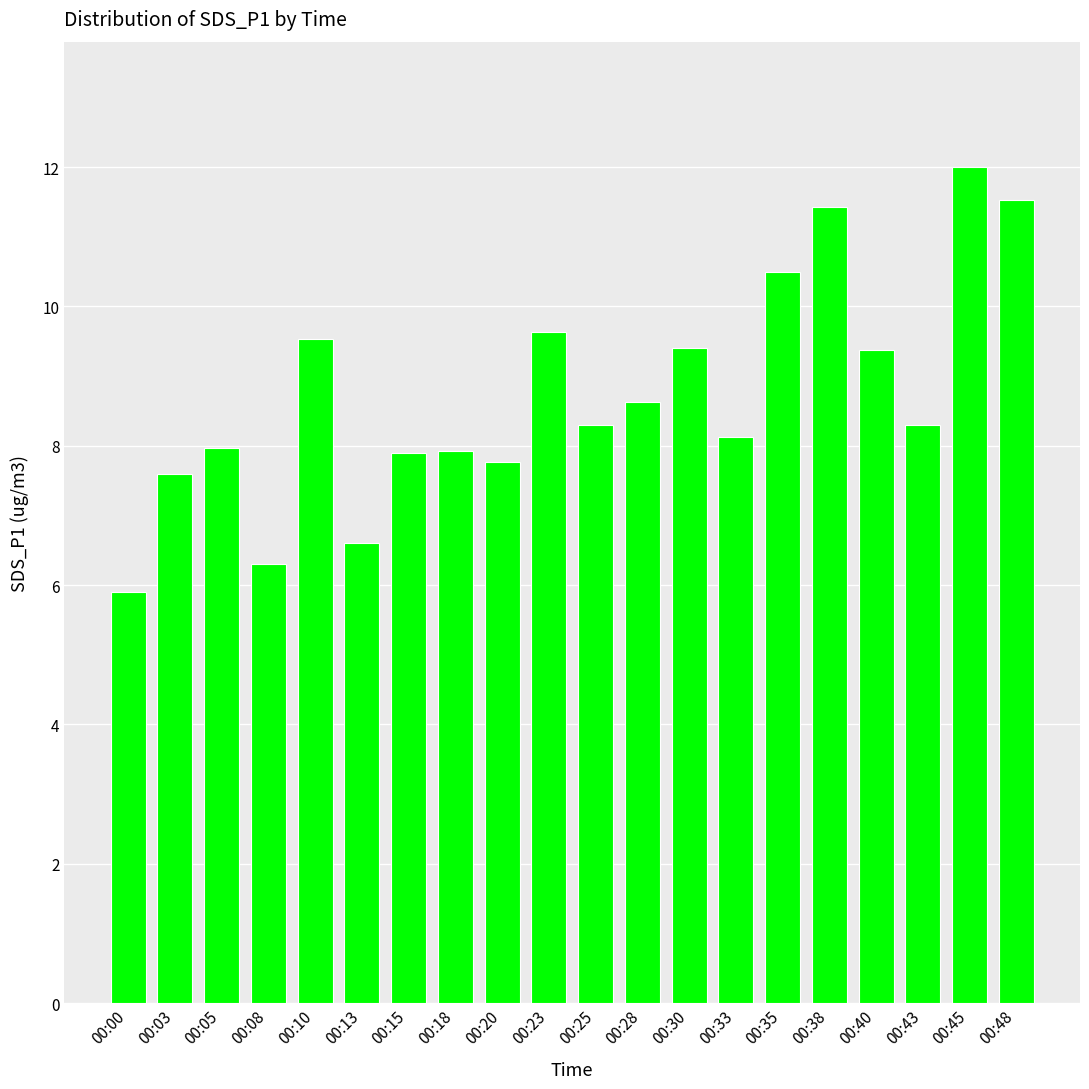

What value does the data have at 00:45?

12.0